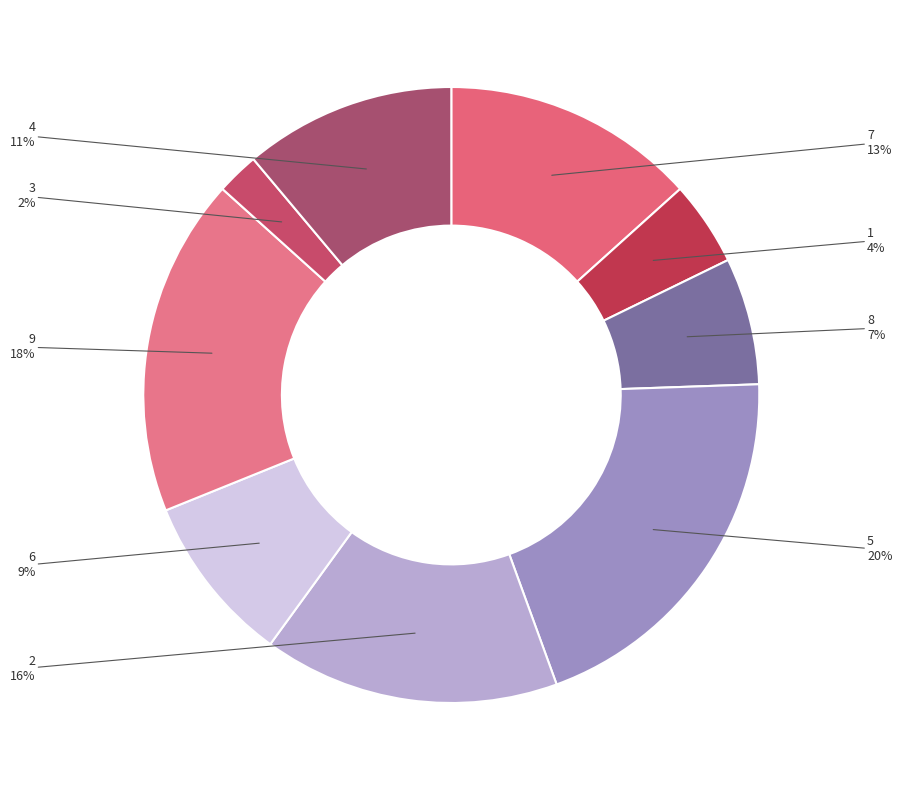

True or false: 8 accounts for 1% of the total.

False